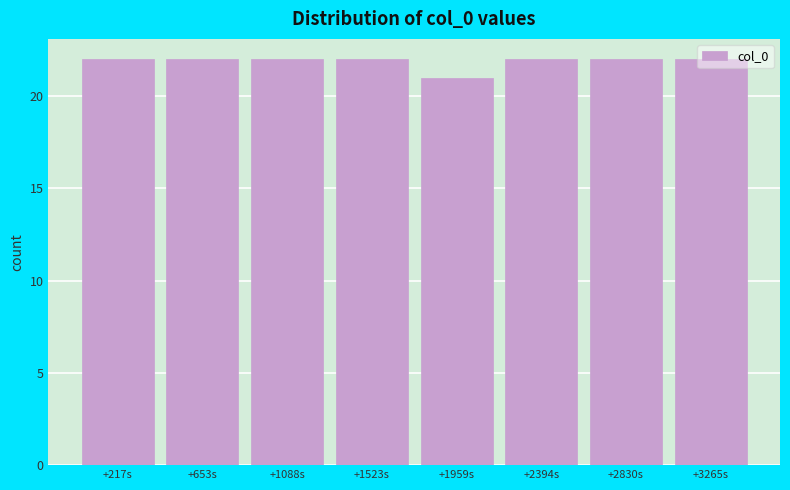

What is the smallest value displayed?

21